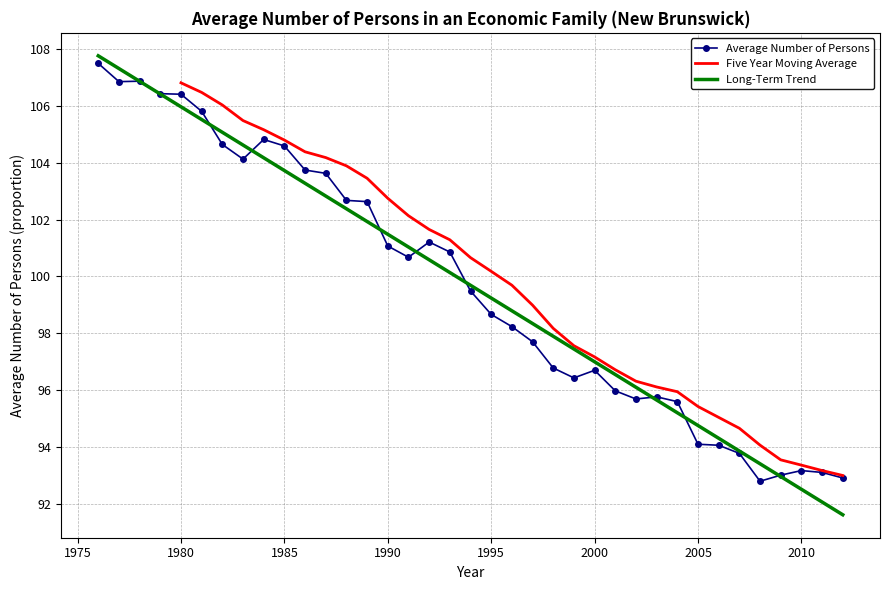

How many values are below 99?

18